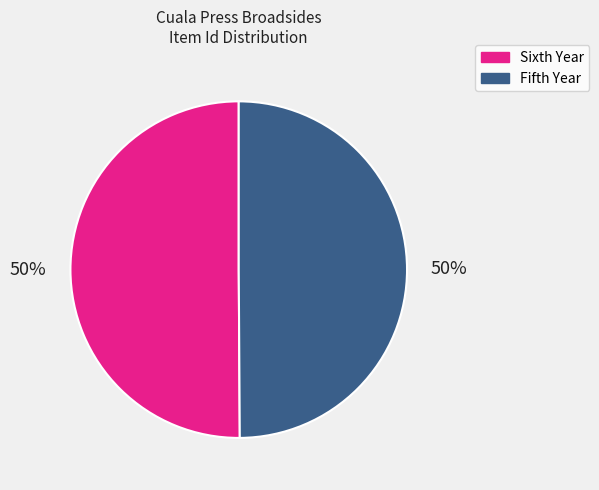

How many slices are in this pie chart?

2